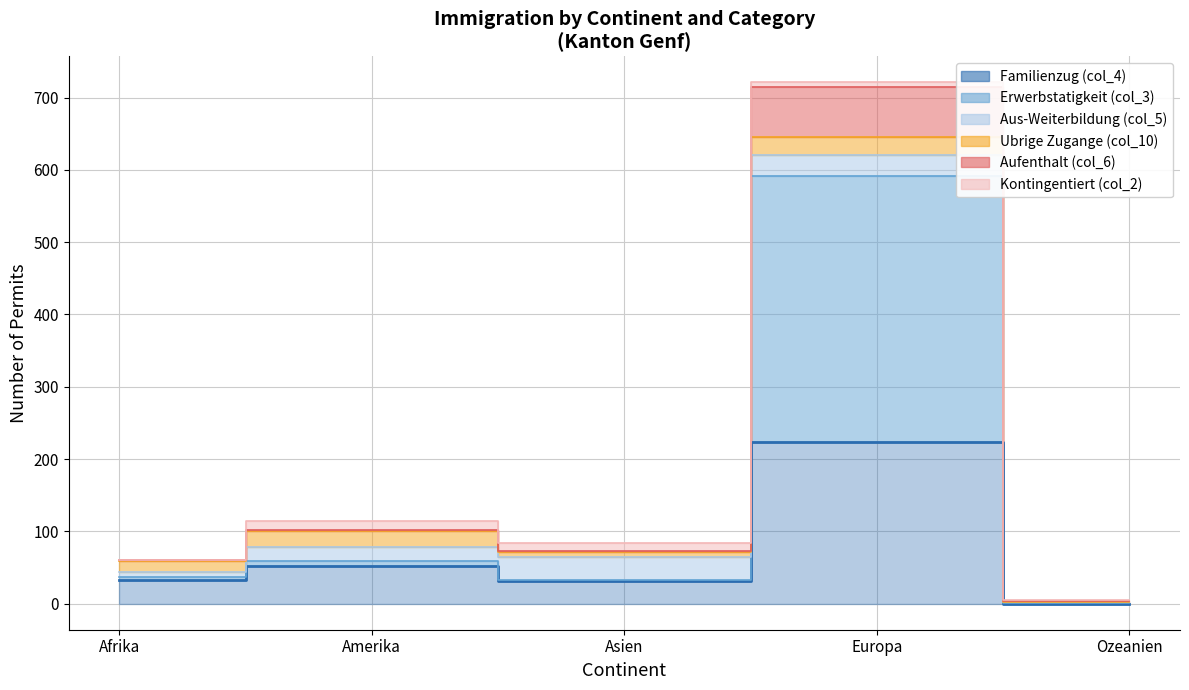

At which label does Erwerbstatigkeit (col_3) reach its peak?

Europa